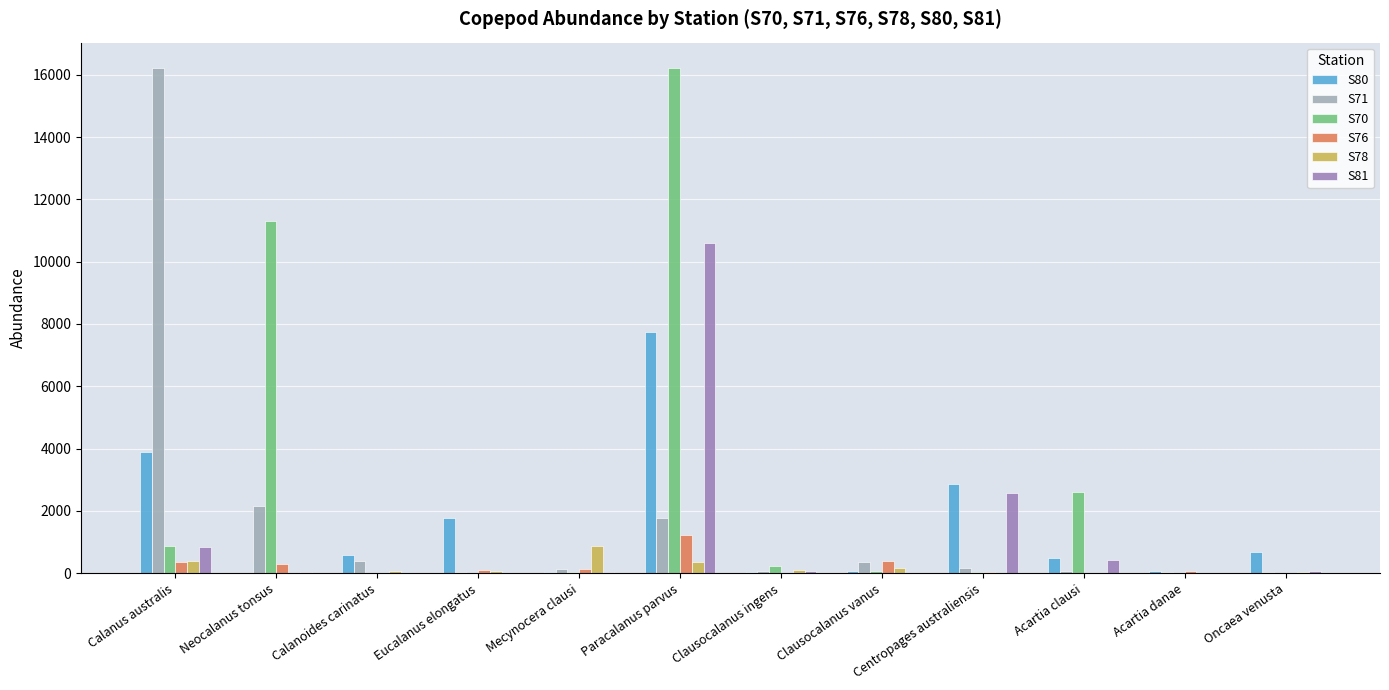

Which series has the largest total across all categories?

S70